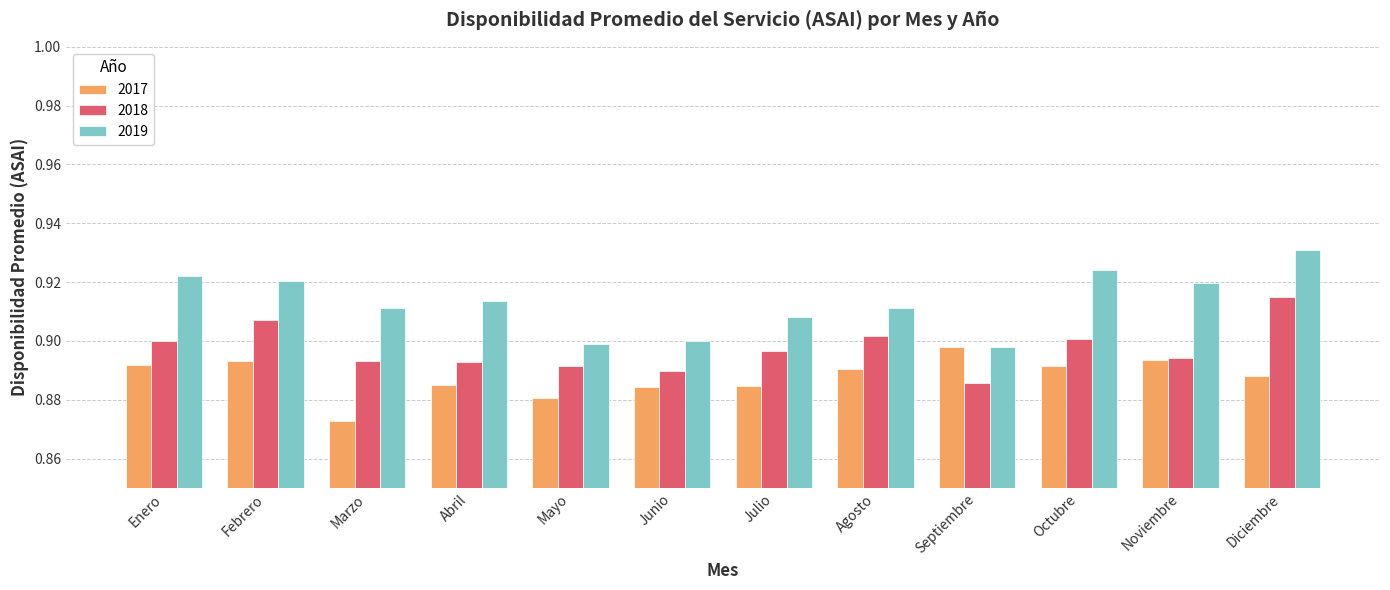

Which category has the highest value in the 2018 series?

Diciembre